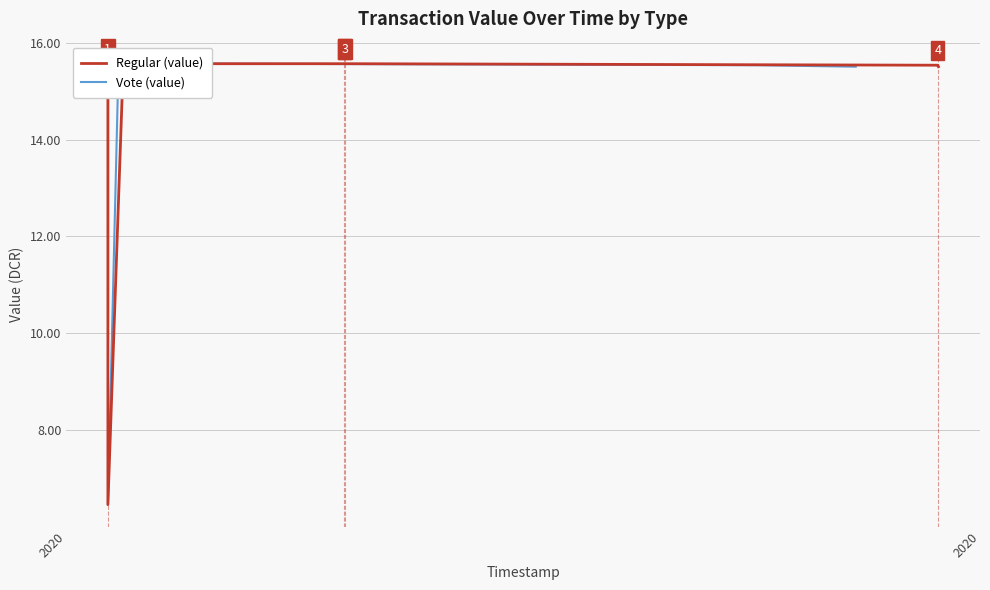

True or false: Regular (value) and Vote (value) cross at least once.

True